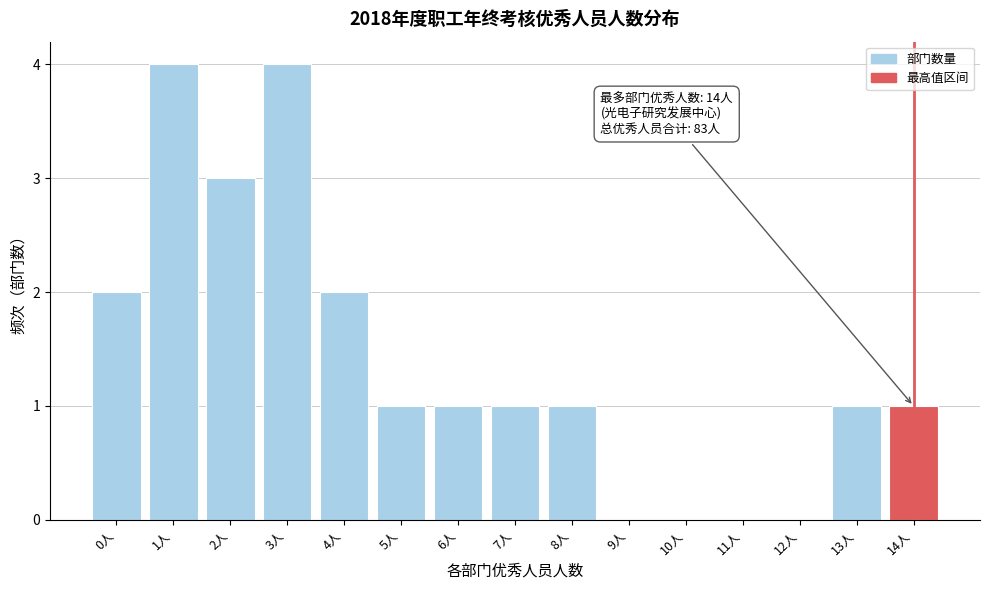

Reading left to right, transcribe all the data shown in this chart.

0人=2	1人=4	2人=3	3人=4	4人=2	5人=1	6人=1	7人=1	8人=1	9人=0	10人=0	11人=0	12人=0	13人=1	14人=1